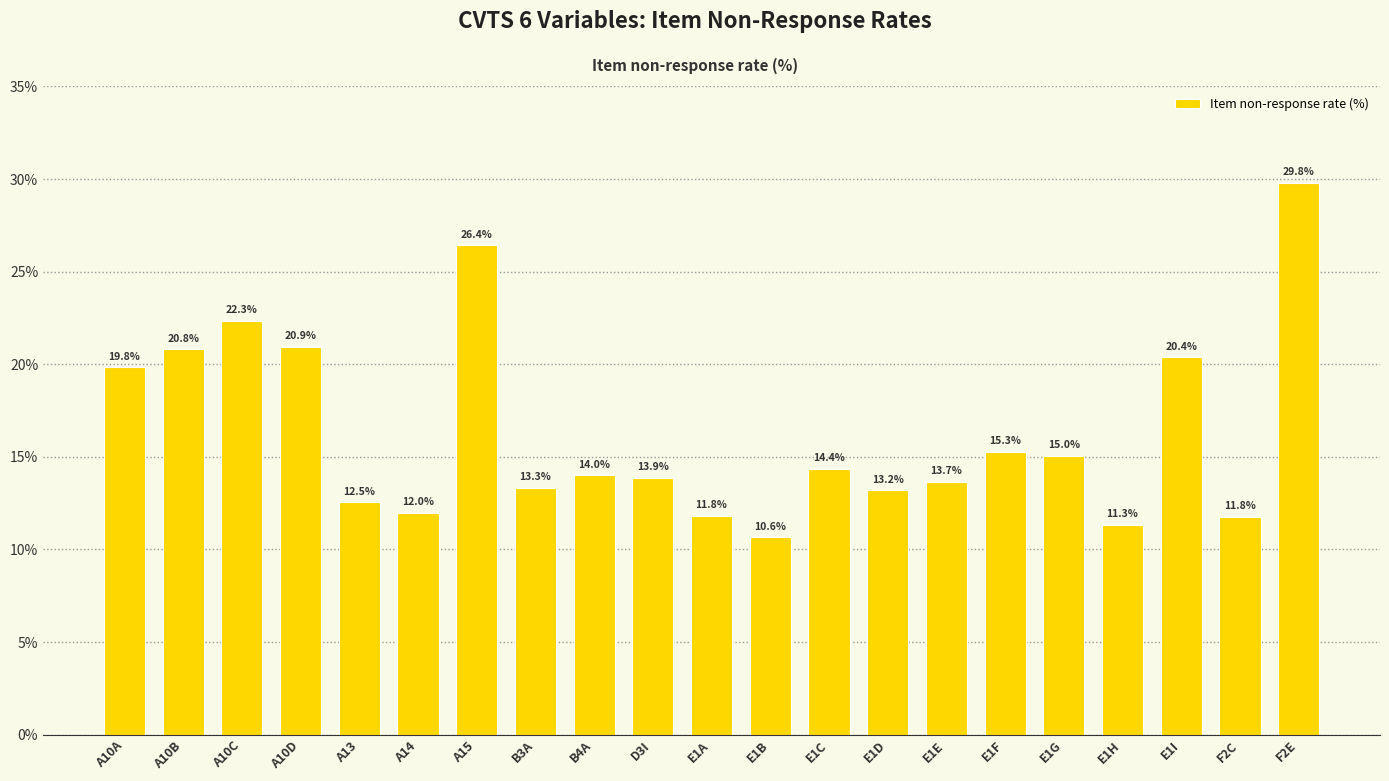

What position from the left is F2C?

20